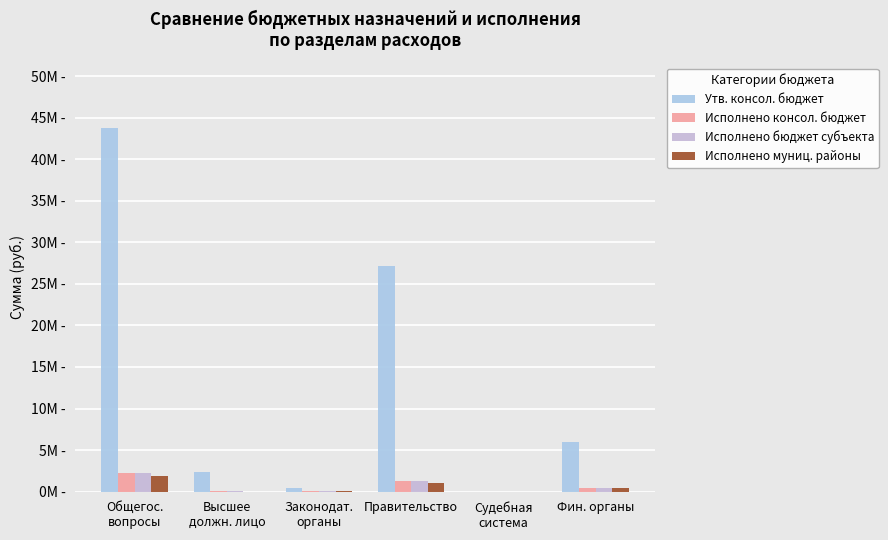

Which series has the largest total across all categories?

Утв. консол. бюджет